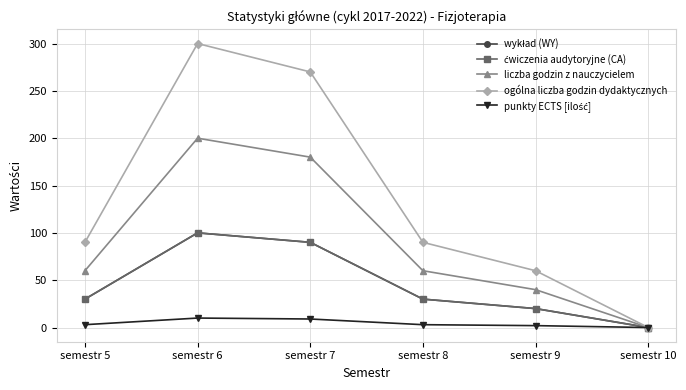

Is this an area chart (filled region under the line)?

No